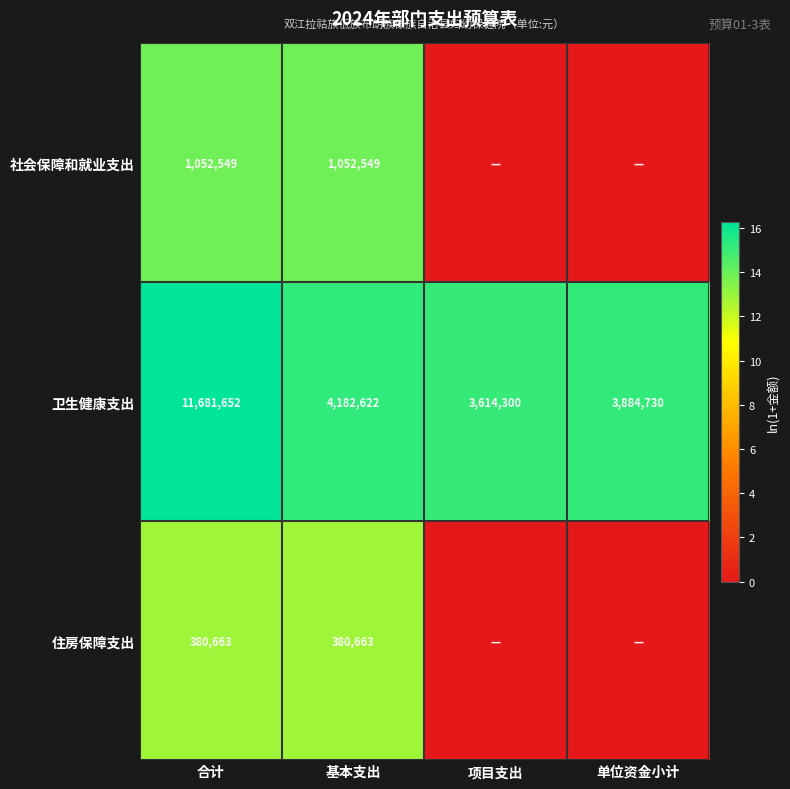

What is the difference between the 卫生健康支出 values at 项目支出 and 单位资金小计?

270430